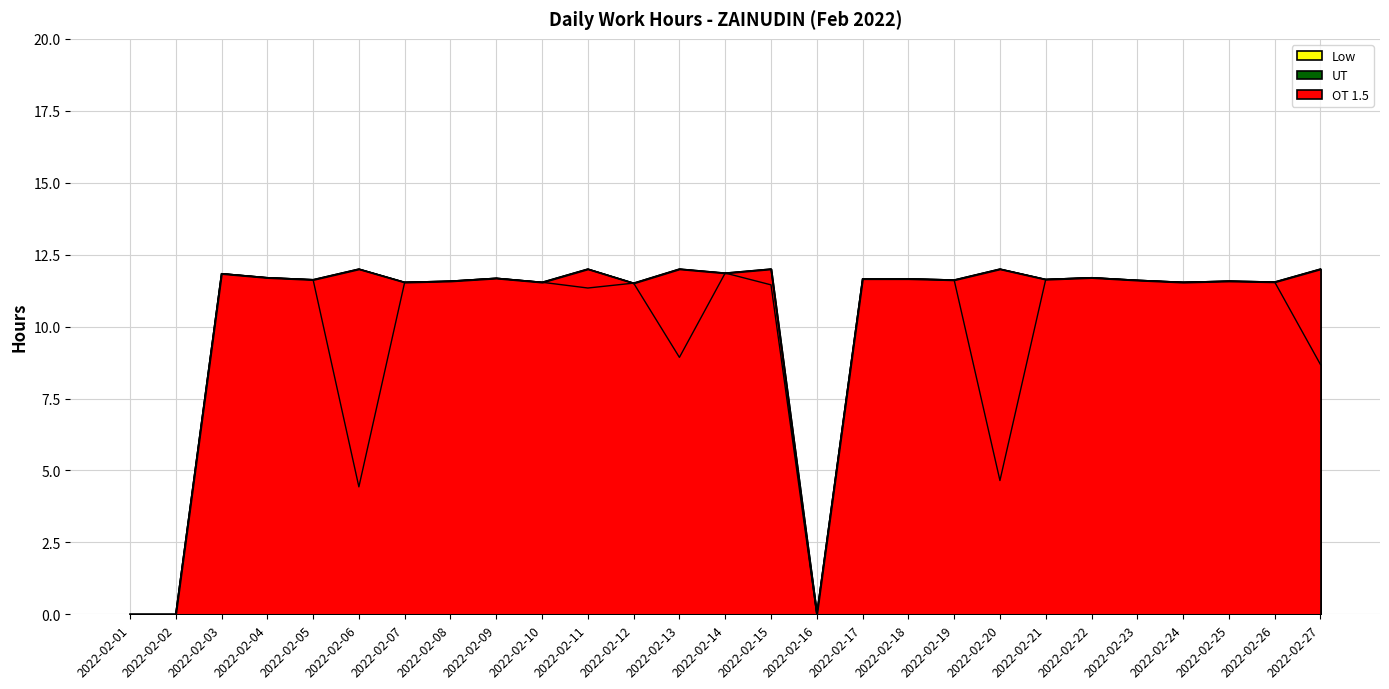

True or false: OT 1.5 has more than 0 interior local peaks.

False